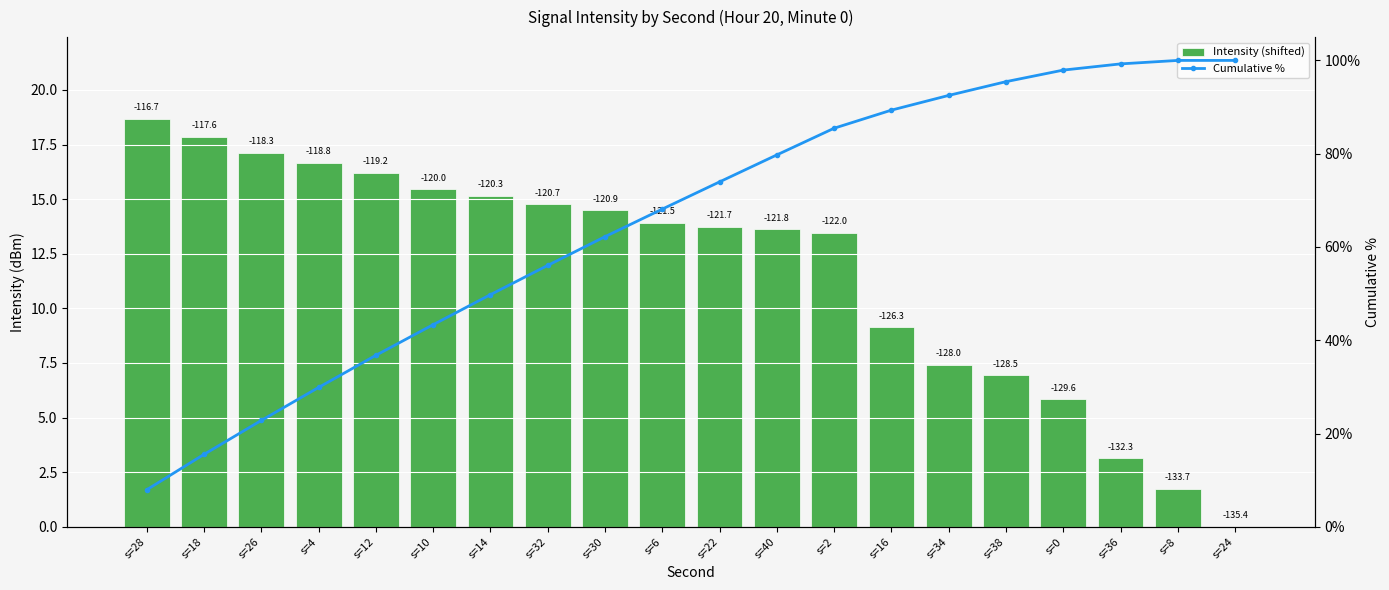

The Cumulative % series shows 160.4 at s=38. True or false?

False